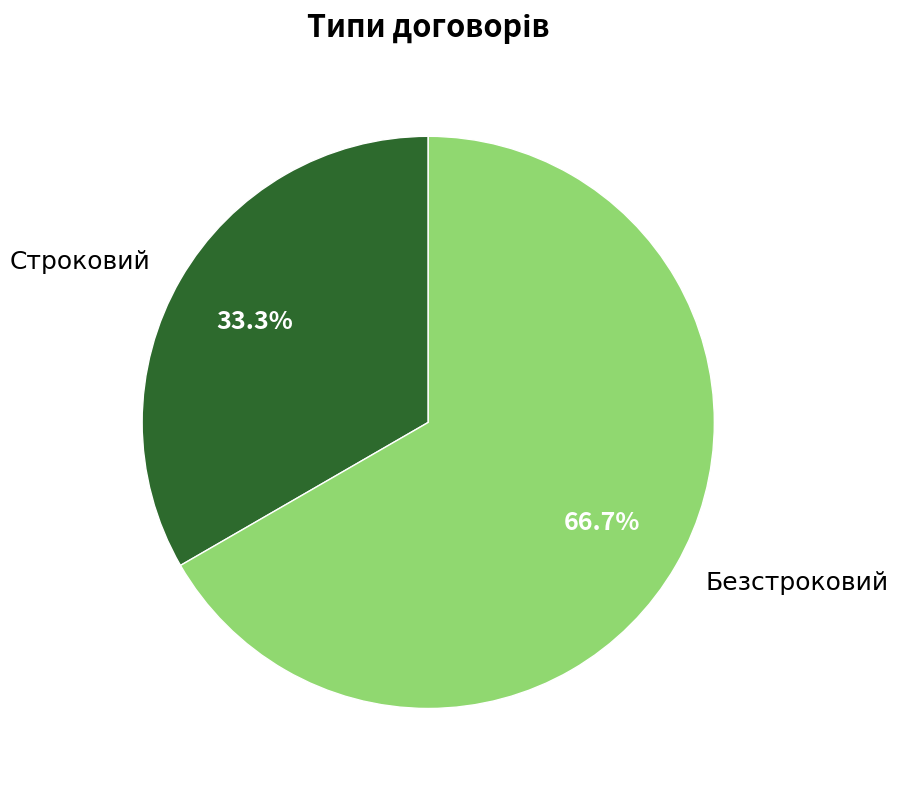

What percentage is the Безстроковий slice, to the nearest percent?

67%